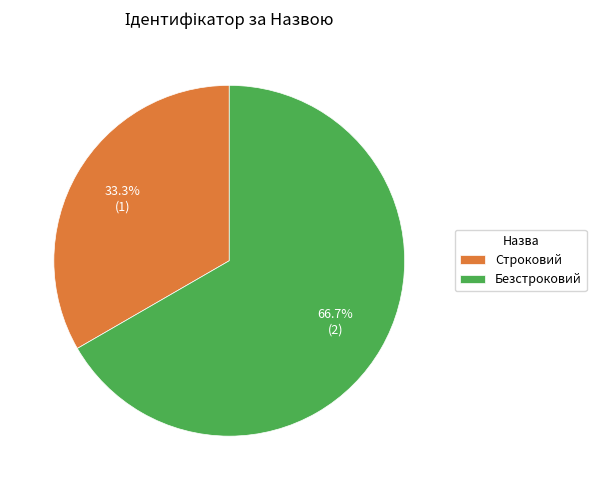

Which slice is the largest?

Безстроковий